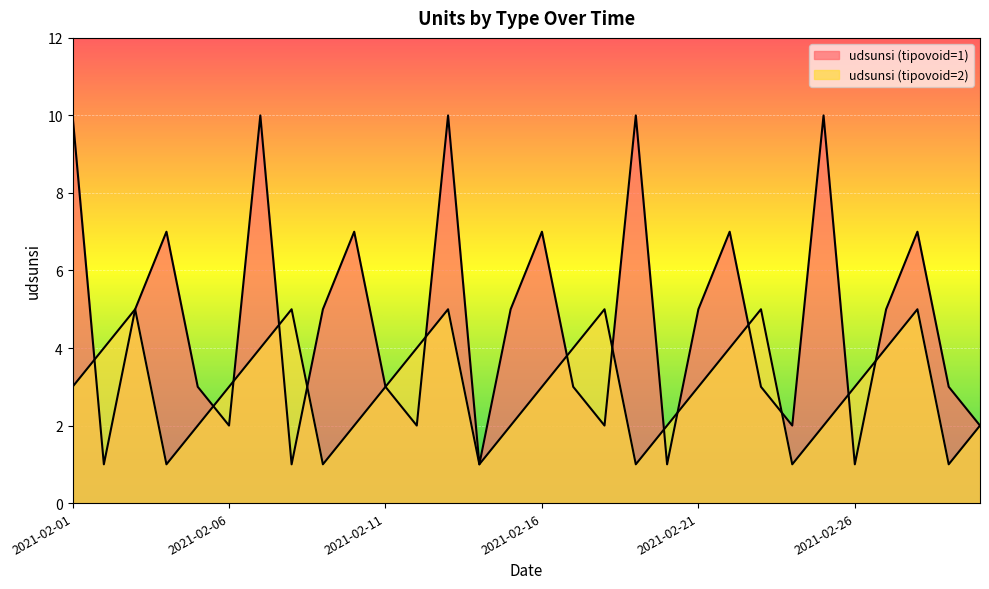

True or false: udsunsi (tipovoid=2) has more than 2 interior local peaks.

True